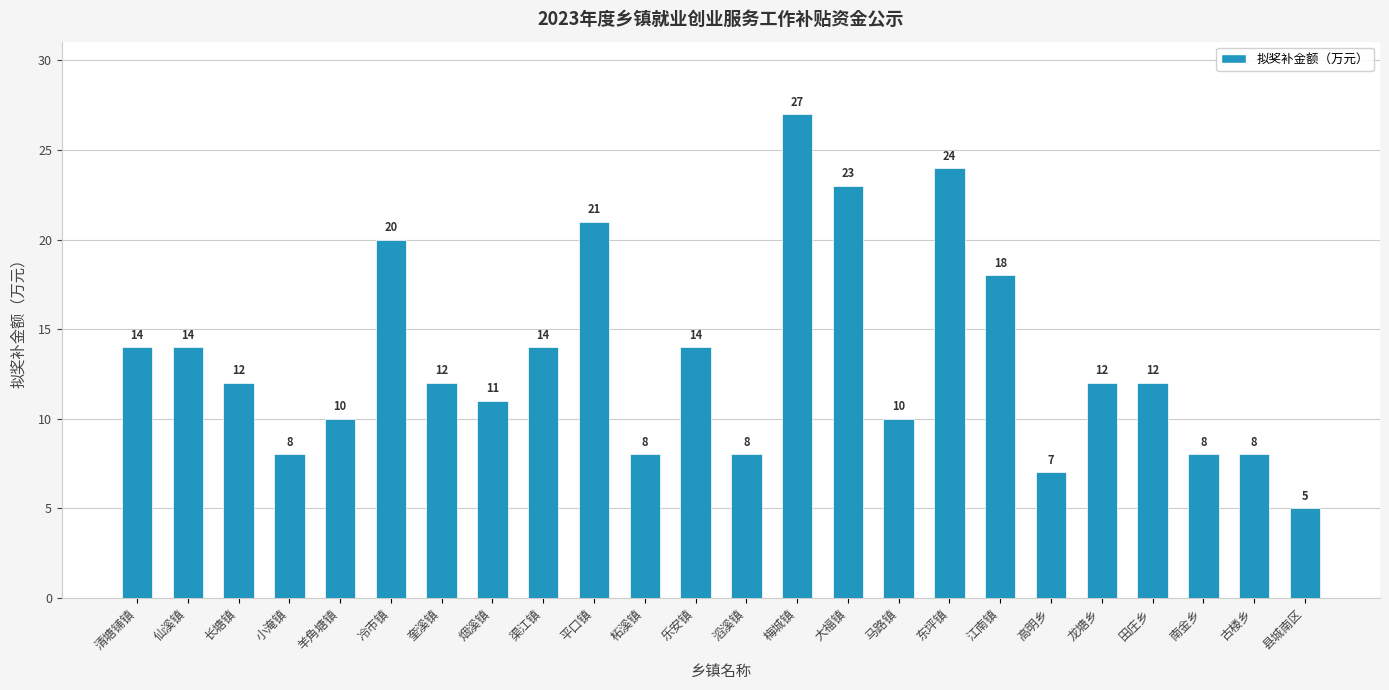

At which label does the data first exceed 12?

清塘铺镇